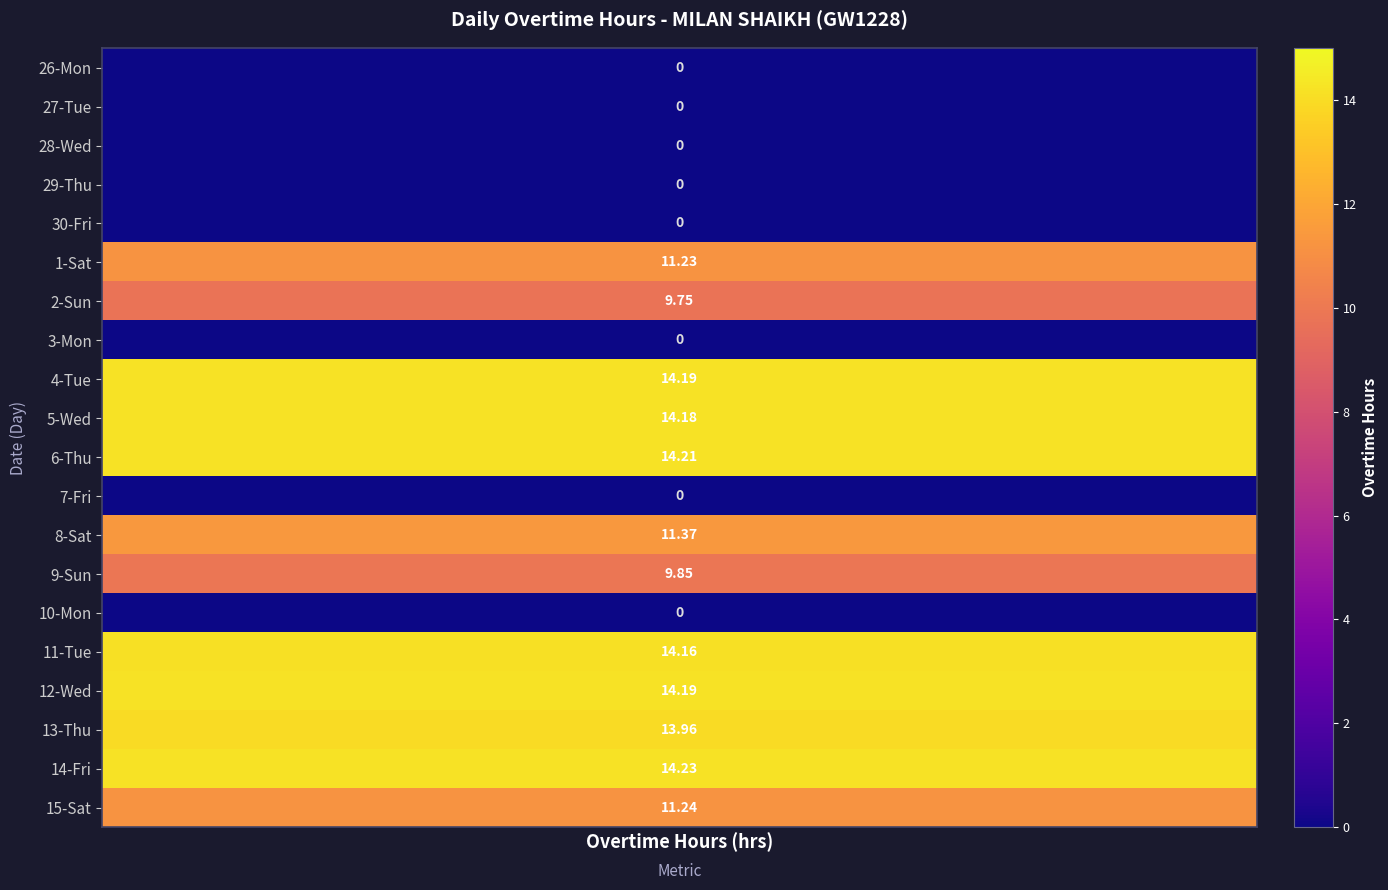

Where is 6 nearest to the value 7?

1